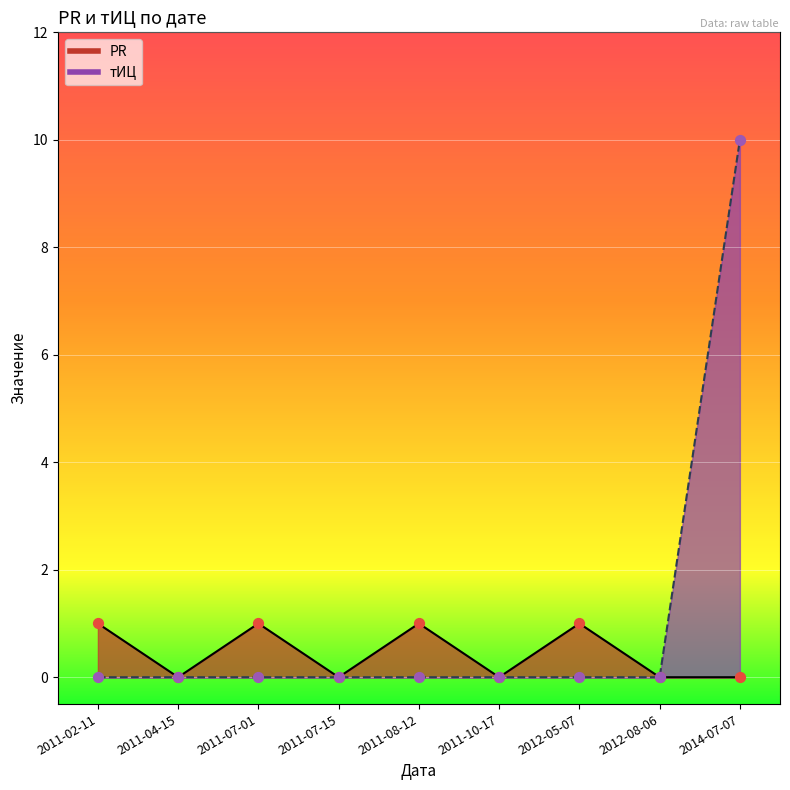

Which series has the widest spread of Y values?

тИЦ